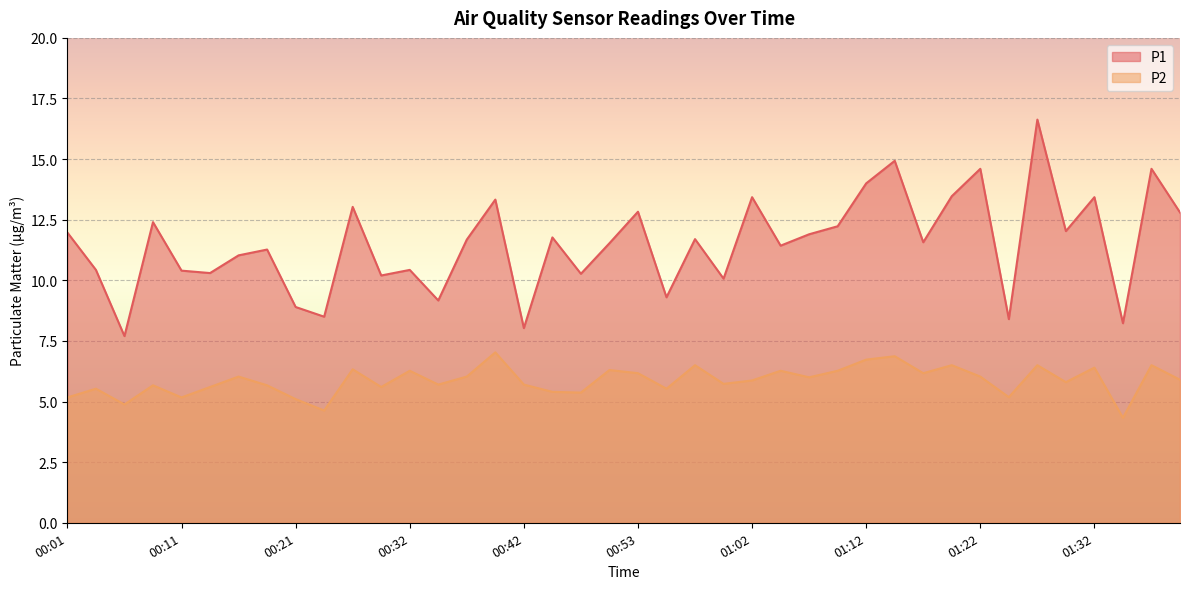

True or false: P1 has a value of 10.3 at 00:47.

True